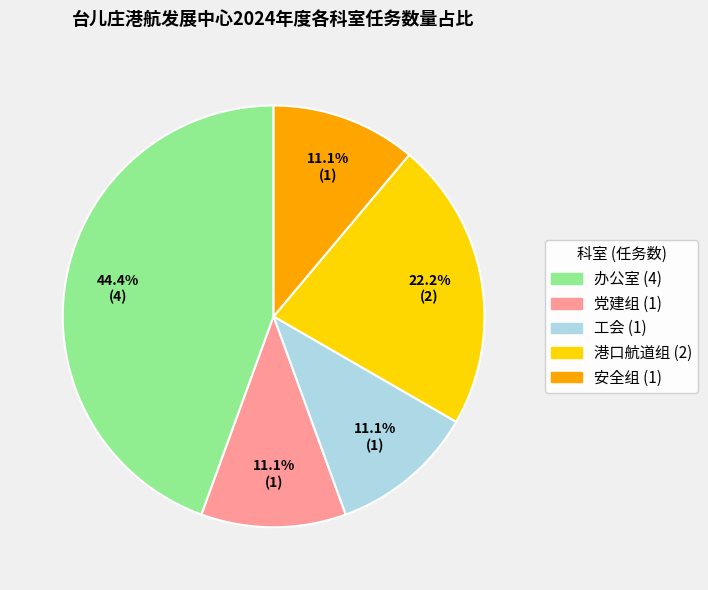

What is the total percentage of 办公室 and 港口航道组?

66.7%